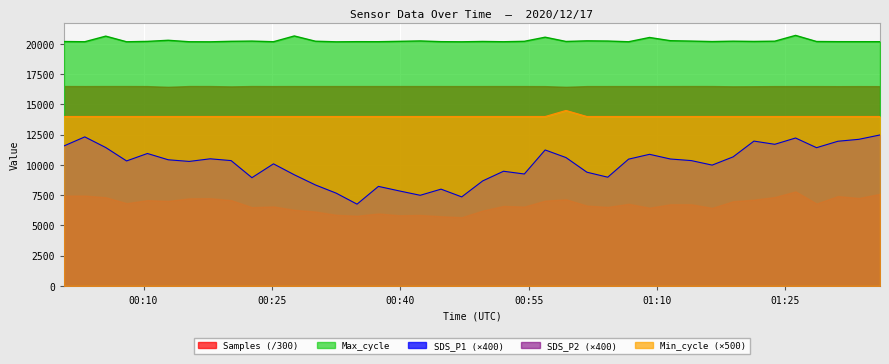

What is the value of the Min_cycle point at the 21st from the left?

14000.0